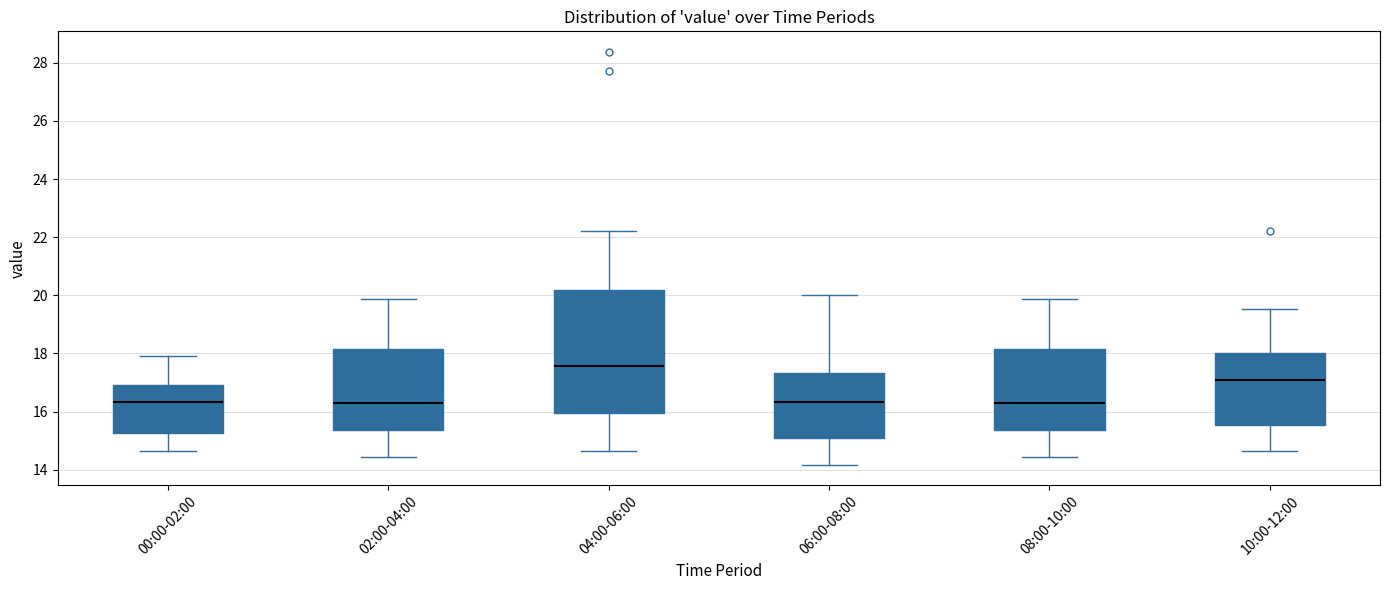

Reading left to right, read every box against the y-axis: the position of its median line, the range the box covers, and the ends of its whiskers. The values are not printed on the chart, so give them approximately, as read against the axis.

00:00-02:00: median 16.4, box 15.2 to 17.0, whiskers 14.6 to 18.0
02:00-04:00: median 16.2, box 15.4 to 18.2, whiskers 14.4 to 19.8
04:00-06:00: median 17.6, box 16.0 to 20.2, whiskers 14.6 to 22.2
06:00-08:00: median 16.4, box 15.0 to 17.4, whiskers 14.2 to 20.0
08:00-10:00: median 16.2, box 15.4 to 18.2, whiskers 14.4 to 19.8
10:00-12:00: median 17.2, box 15.6 to 18.0, whiskers 14.6 to 19.6